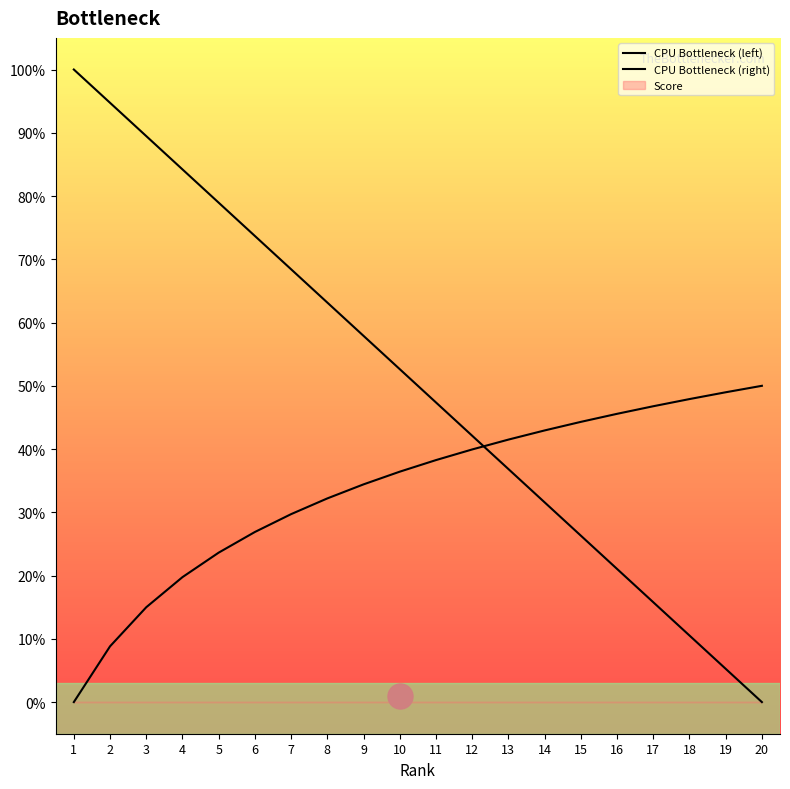

What is the value of the CPU Bottleneck (right) point at the 2nd from the left?

0.1